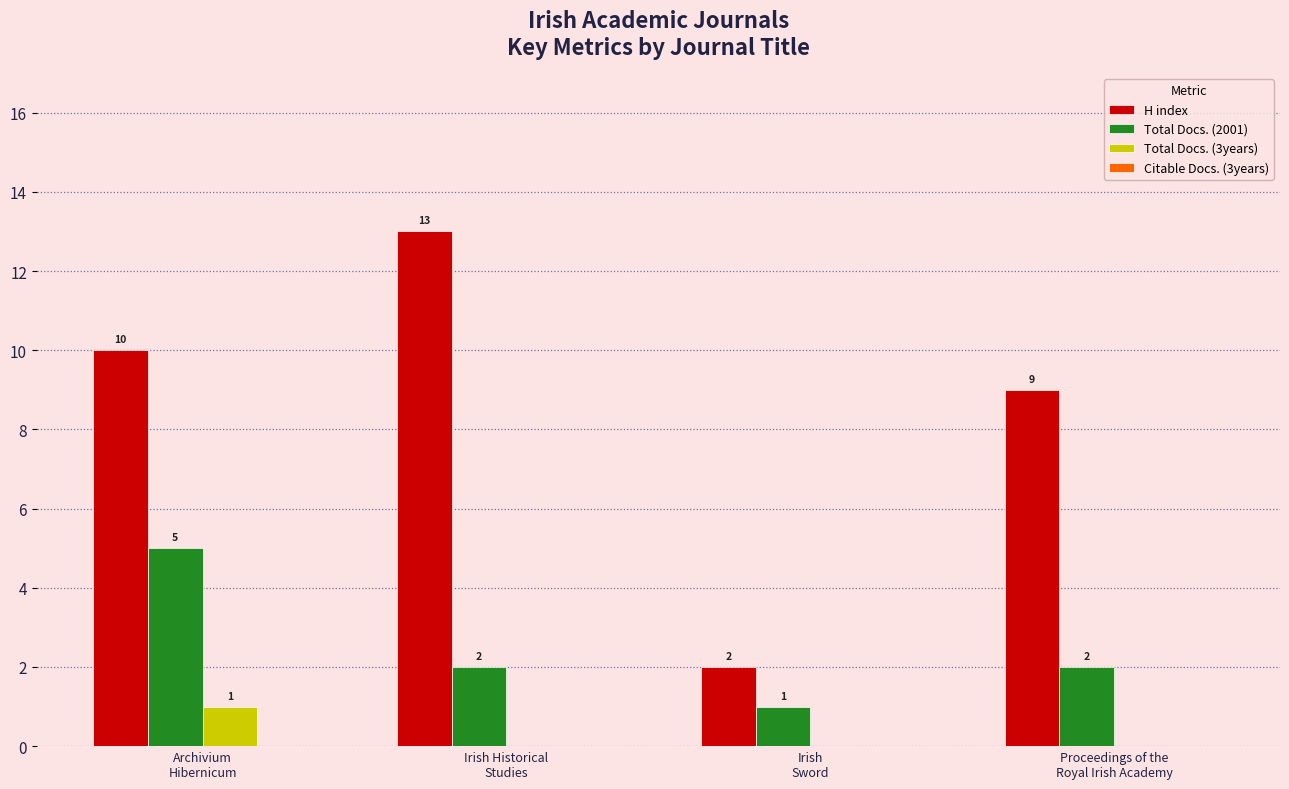

How many Total Docs. (2001) values are between 2 and 5?

3